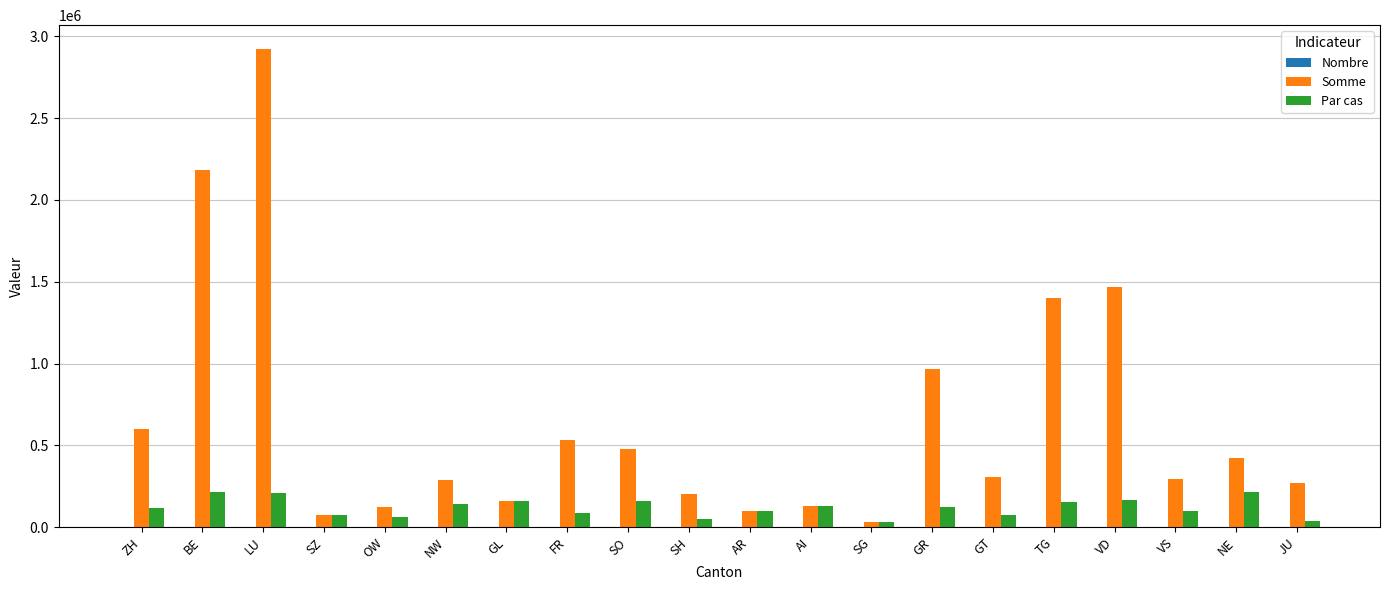

Which series has the largest total across all categories?

Somme